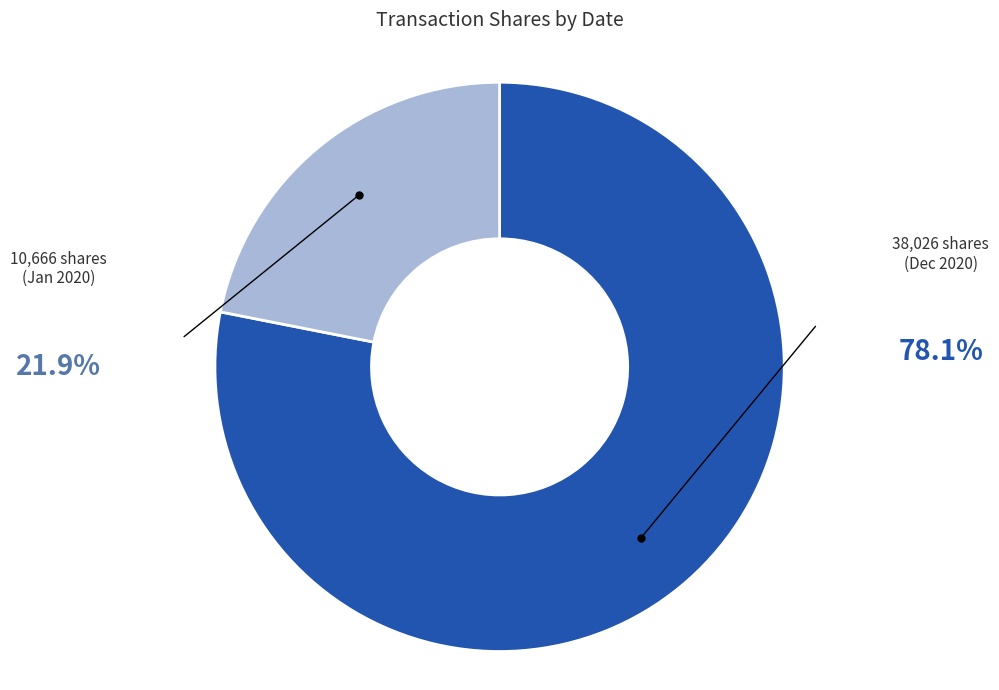

How many segments does this pie chart have?

2